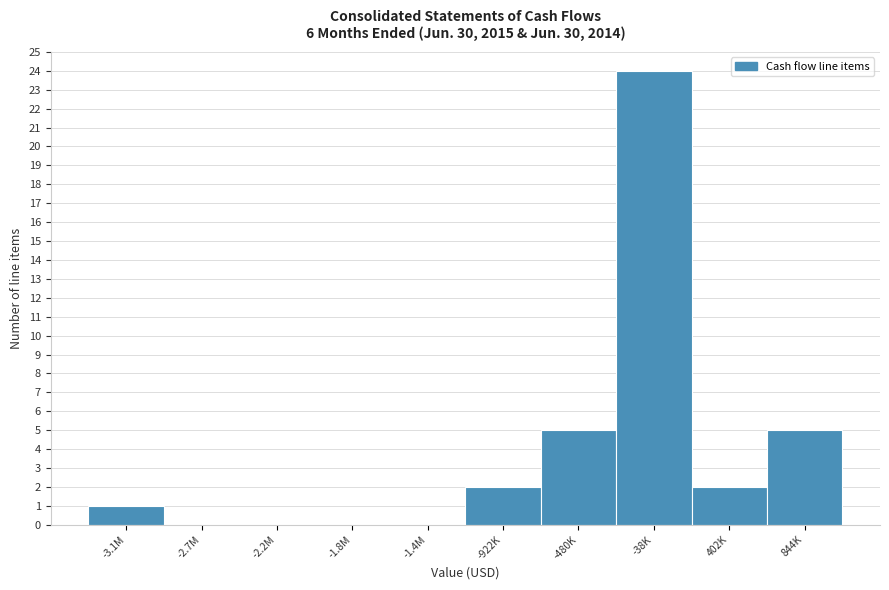

Reading left to right, list all the values displayed in this chart.

-3.1M=1	-2.7M=0	-2.2M=0	-1.8M=0	-1.4M=0	-922K=2	-480K=5	-38K=24	402K=2	844K=5